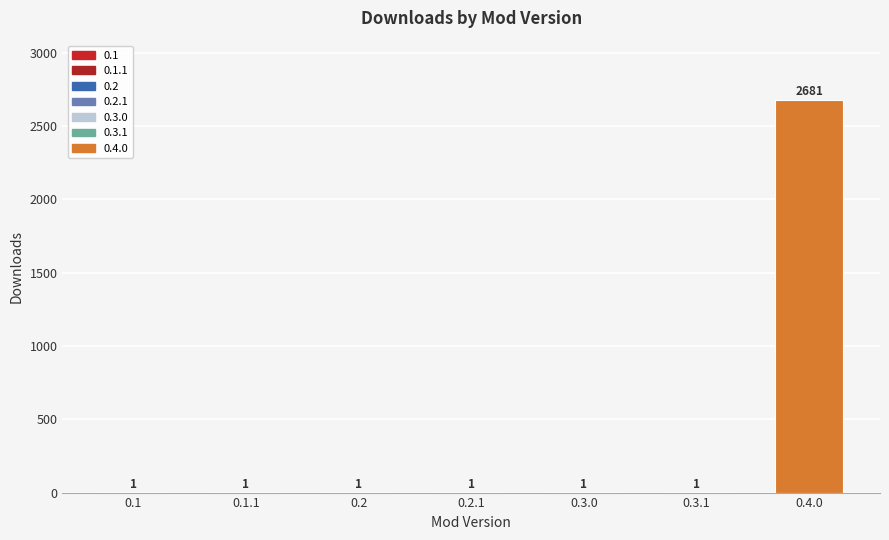

Which category has the highest value across all series?

0.4.0